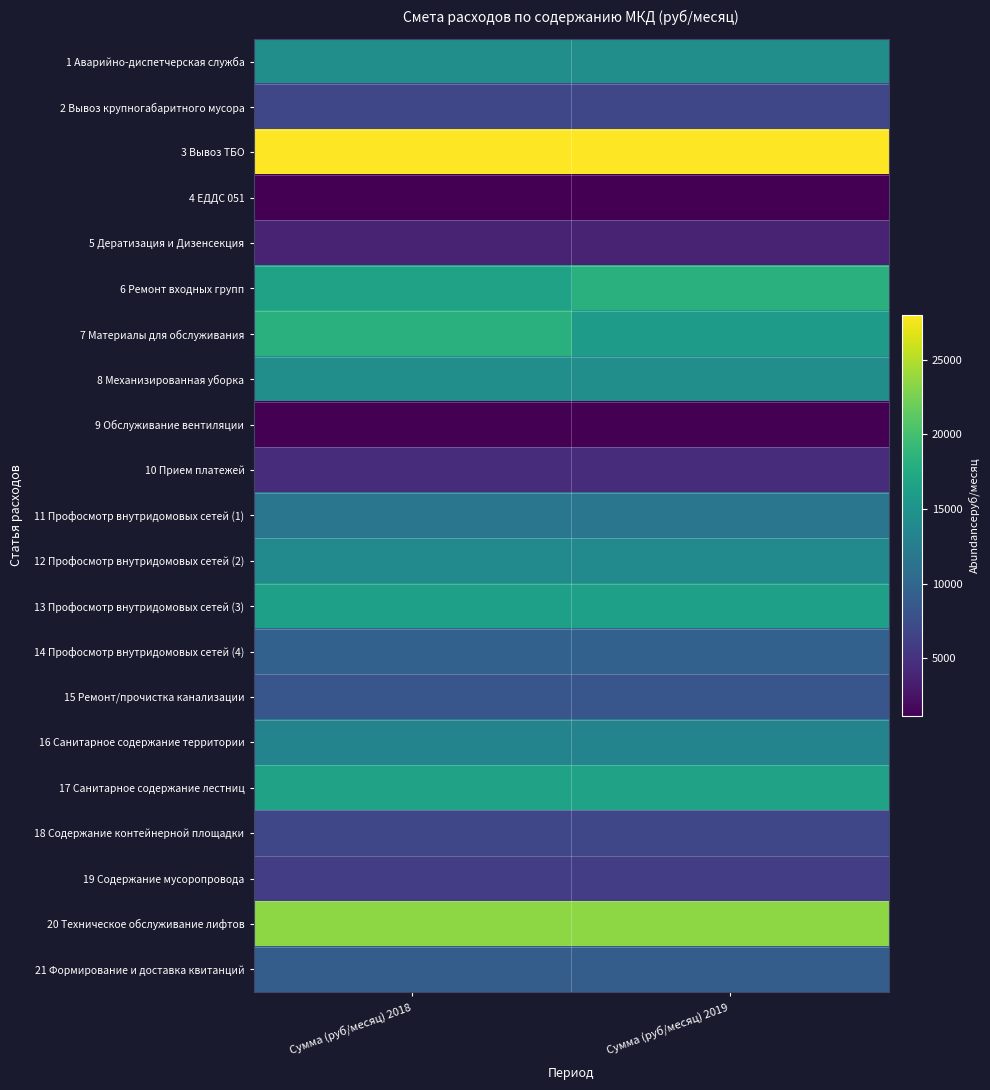

Reading left to right, list all the values displayed in this chart.

1 Аварийно-диспетчерская служба: Сумма (руб/месяц) 2018=14387.8	Сумма (руб/месяц) 2019=14387.8
2 Вывоз крупногабаритного мусора: Сумма (руб/месяц) 2018=6815.2	Сумма (руб/месяц) 2019=6815.2
3 Вывоз ТБО: Сумма (руб/месяц) 2018=28018.2	Сумма (руб/месяц) 2019=28018.2
4 ЕДДС 051: Сумма (руб/месяц) 2018=1135.9	Сумма (руб/месяц) 2019=1135.9
5 Дератизация и Дизенсекция: Сумма (руб/месяц) 2018=3786.2	Сумма (руб/месяц) 2019=3786.2
6 Ремонт входных групп: Сумма (руб/месяц) 2018=16659.5	Сумма (руб/месяц) 2019=18249.7
7 Материалы для обслуживания: Сумма (руб/месяц) 2018=18249.7	Сумма (руб/месяц) 2019=15978.0
8 Механизированная уборка: Сумма (руб/месяц) 2018=14387.8	Сумма (руб/месяц) 2019=14387.8
9 Обслуживание вентиляции: Сумма (руб/месяц) 2018=1211.6	Сумма (руб/месяц) 2019=1211.6
10 Прием платежей: Сумма (руб/месяц) 2018=4543.5	Сумма (руб/месяц) 2019=4543.5
11 Профосмотр внутридомовых сетей (1): Сумма (руб/месяц) 2018=11737.4	Сумма (руб/месяц) 2019=11737.4
12 Профосмотр внутридомовых сетей (2): Сумма (руб/месяц) 2018=14009.1	Сумма (руб/месяц) 2019=14009.1
13 Профосмотр внутридомовых сетей (3): Сумма (руб/месяц) 2018=16280.9	Сумма (руб/месяц) 2019=16280.9
14 Профосмотр внутридомовых сетей (4): Сумма (руб/месяц) 2018=9465.6	Сумма (руб/месяц) 2019=9465.6
15 Ремонт/прочистка канализации: Сумма (руб/месяц) 2018=8329.8	Сумма (руб/месяц) 2019=8329.8
16 Санитарное содержание территории: Сумма (руб/месяц) 2018=13251.9	Сумма (руб/месяц) 2019=13251.9
17 Санитарное содержание лестниц: Сумма (руб/месяц) 2018=16659.5	Сумма (руб/месяц) 2019=16659.5
18 Содержание контейнерной площадки: Сумма (руб/месяц) 2018=6815.2	Сумма (руб/месяц) 2019=6815.2
19 Содержание мусоропровода: Сумма (руб/месяц) 2018=6058.0	Сумма (руб/месяц) 2019=6058.0
20 Техническое обслуживание лифтов: Сумма (руб/месяц) 2018=23474.8	Сумма (руб/месяц) 2019=23474.8
21 Формирование и доставка квитанций: Сумма (руб/месяц) 2018=9087.0	Сумма (руб/месяц) 2019=9087.0